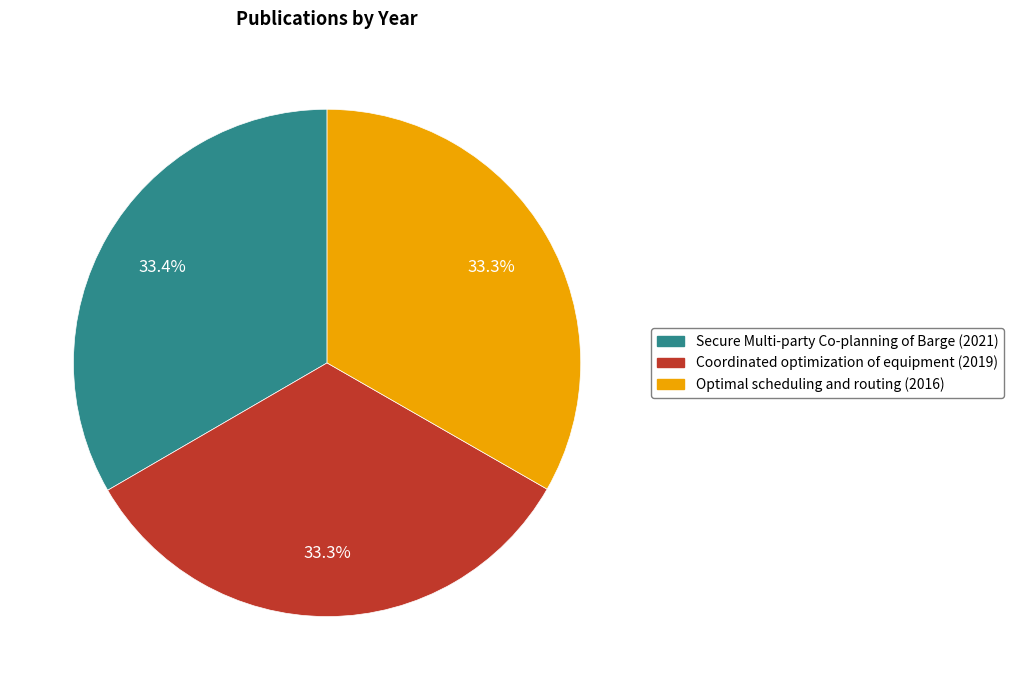

How many slices are in this pie chart?

3